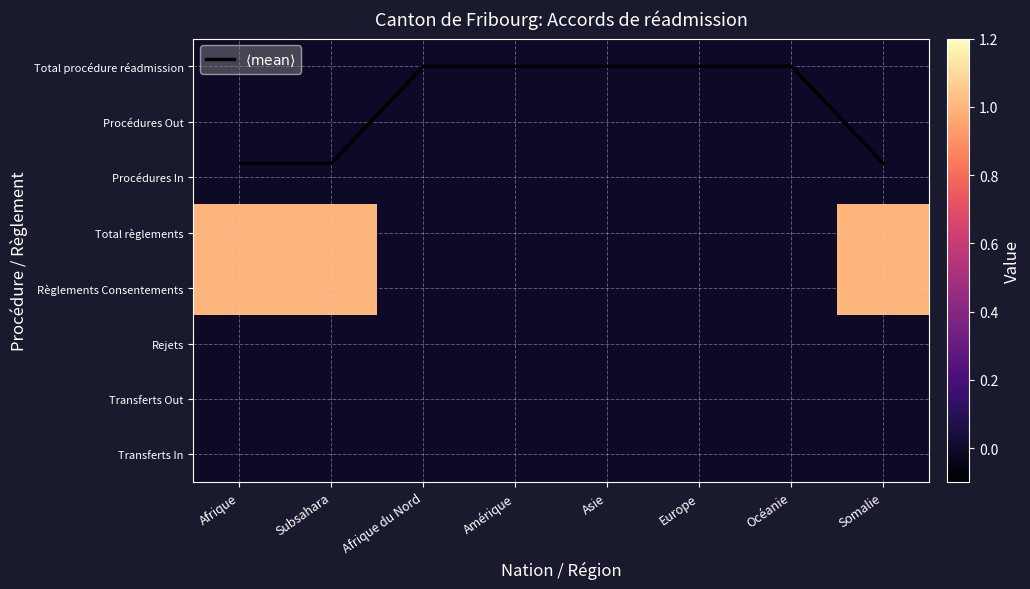

List the labels in order of Rejets value, smallest first.

Afrique, Subsahara, Afrique du Nord, Amérique, Asie, Europe, Océanie, Somalie